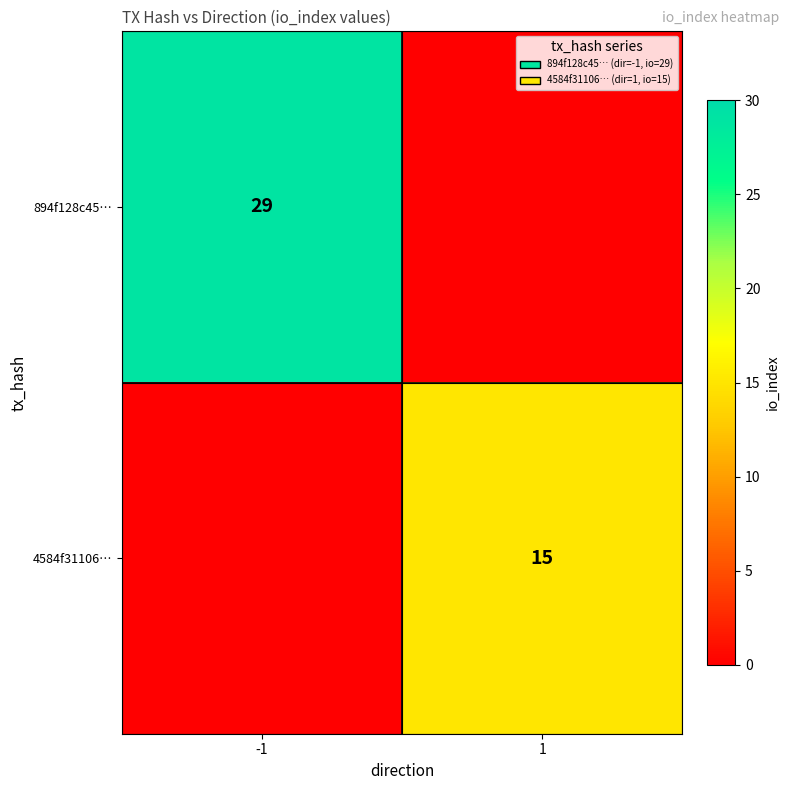

At how many categories does at least one series exceed 14?

2